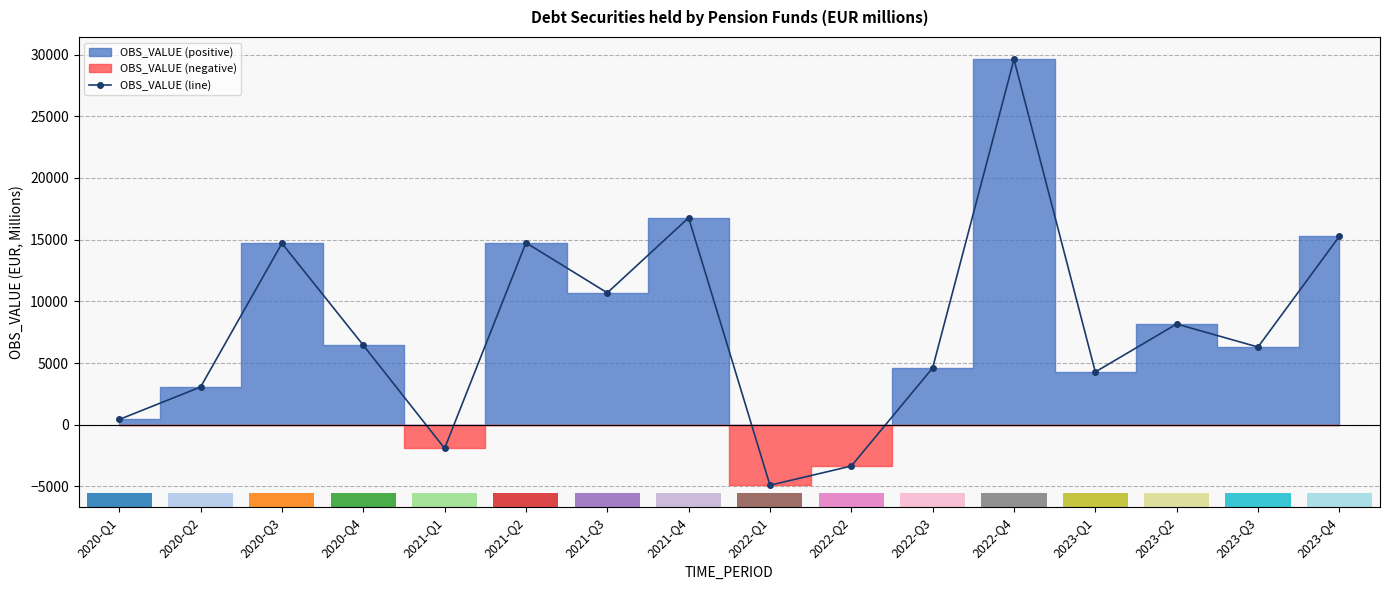

How many values are below zero?

3